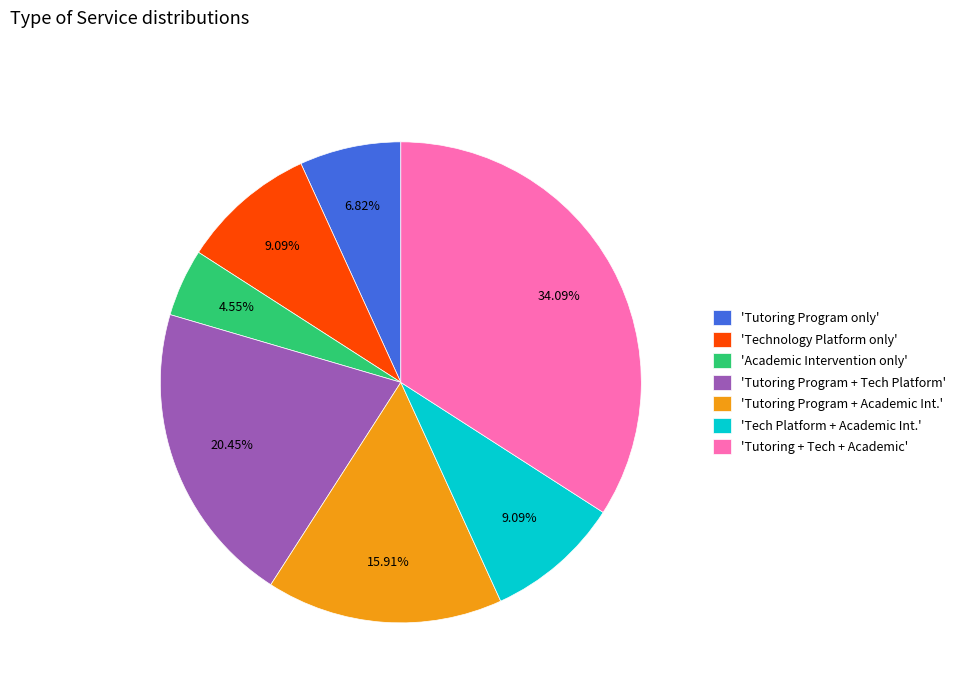

What is the smallest slice in the pie chart?

'Academic Intervention only'